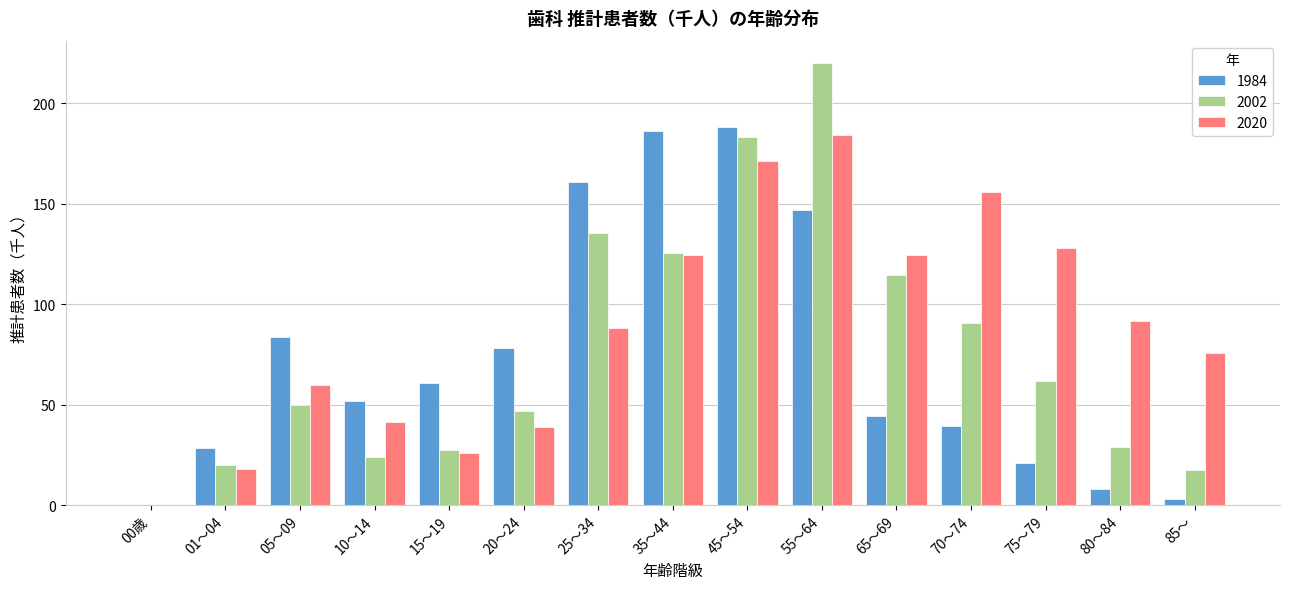

Is it true that 1984 equals 32.0 at 55～64?

False